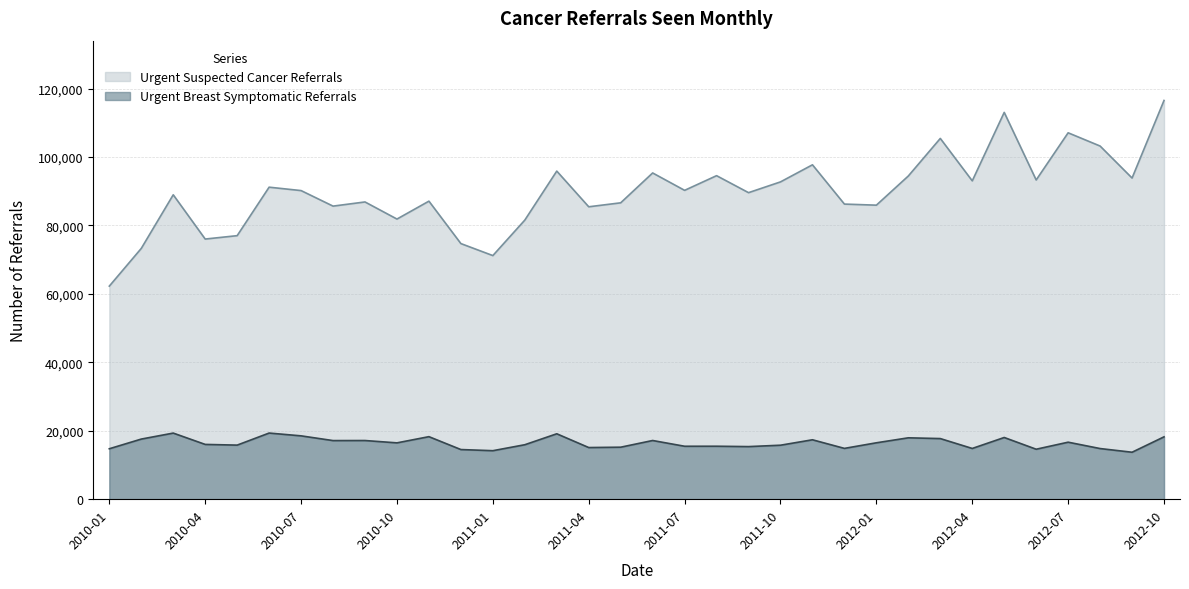

Rank the series by their maximum value, from lowest to highest.

Urgent Breast Symptomatic Referrals, Urgent Suspected Cancer Referrals